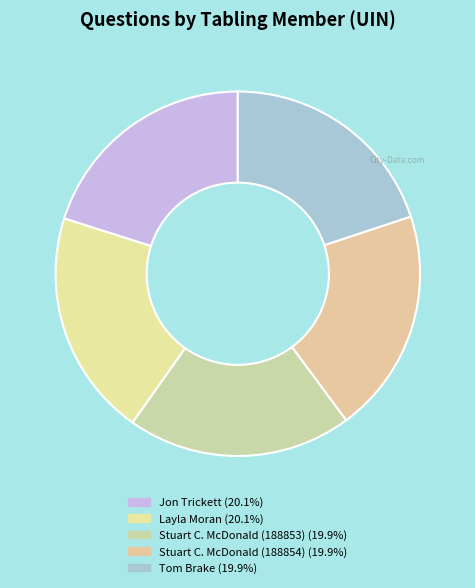

Between Stuart C. McDonald (188853) and Stuart C. McDonald (188854), which is larger?

Stuart C. McDonald (188854)